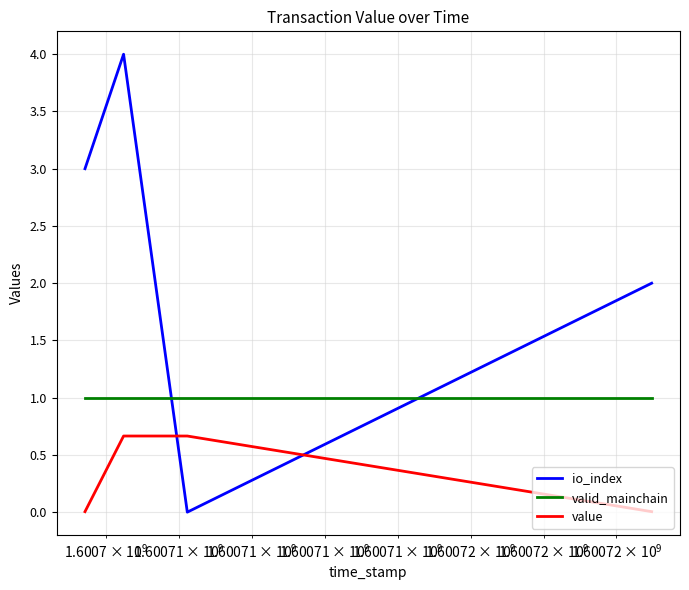

After their last crossing, which series has the higher values: io_index or value?

io_index